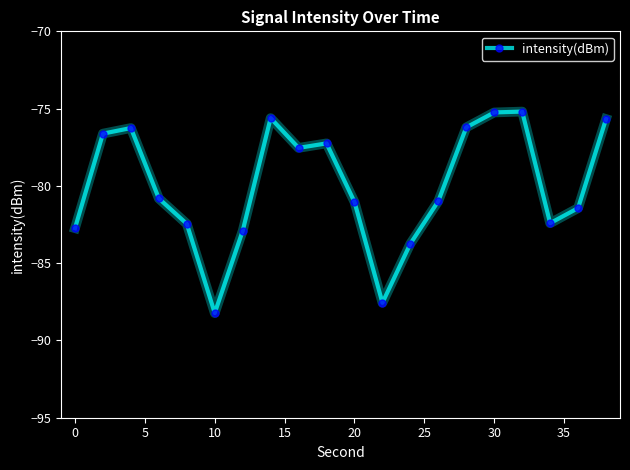

How many categories are shown in the chart?

20